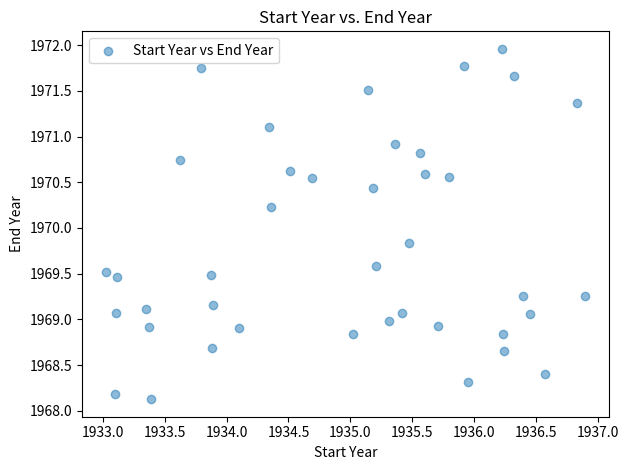

What is the range of Y values (max minus min)?

3.8